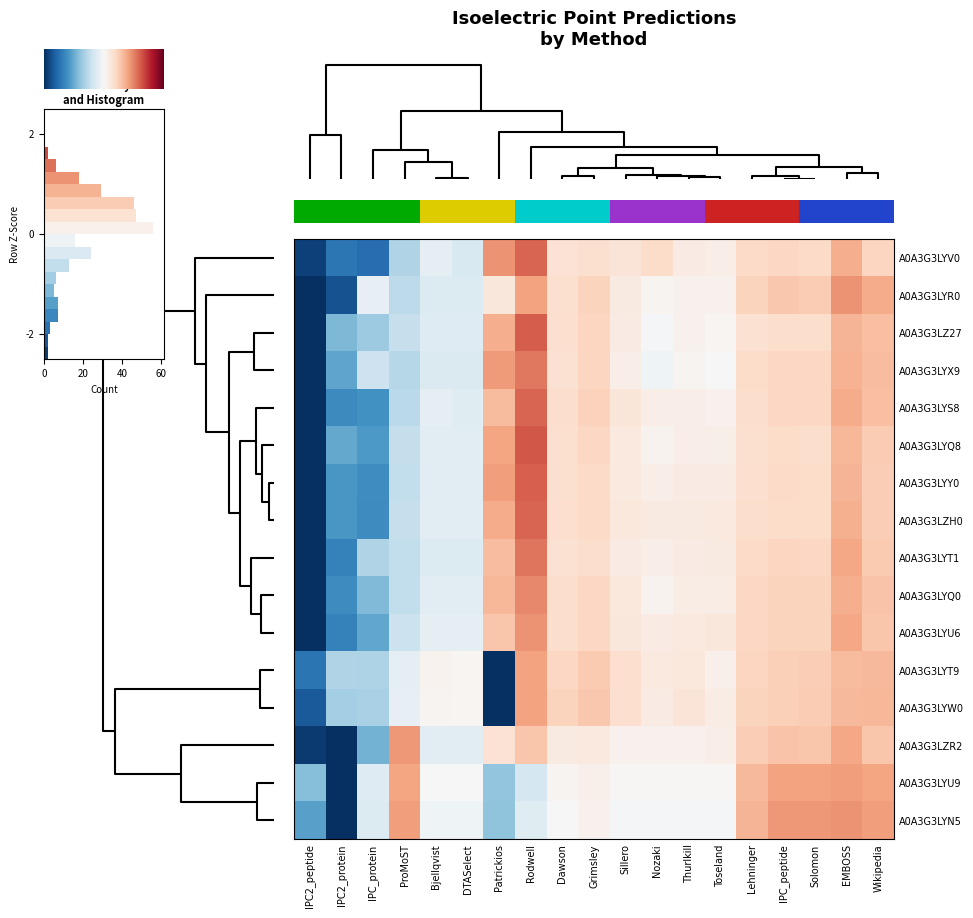

The A0A3G3LYQ8 series shows 2.2 at A0A3G3LYV0. True or false?

False